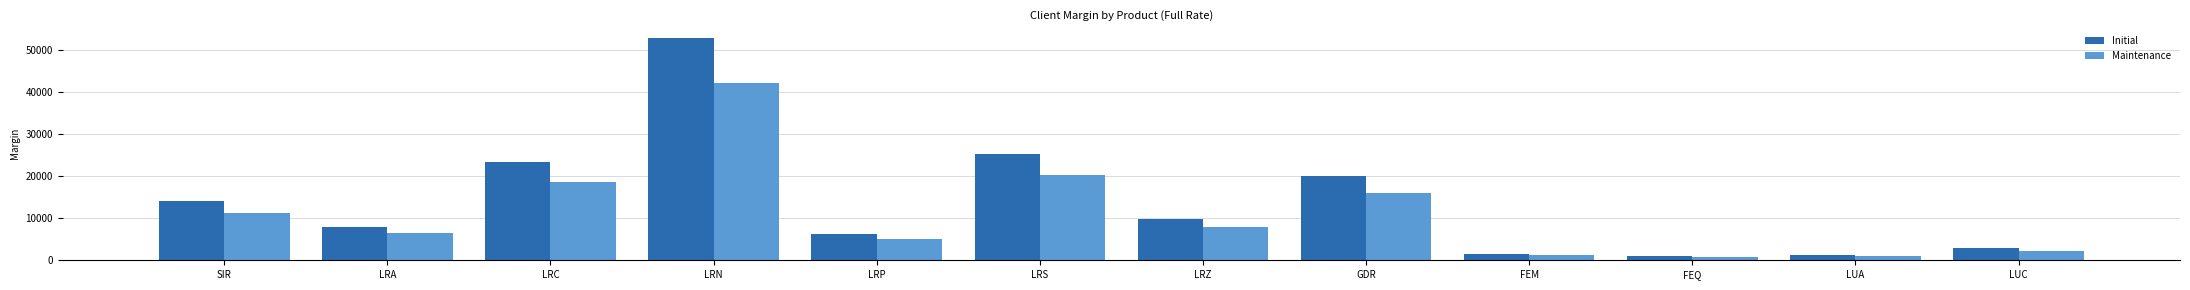

What is the label of the 2nd bar from the right?

LUA